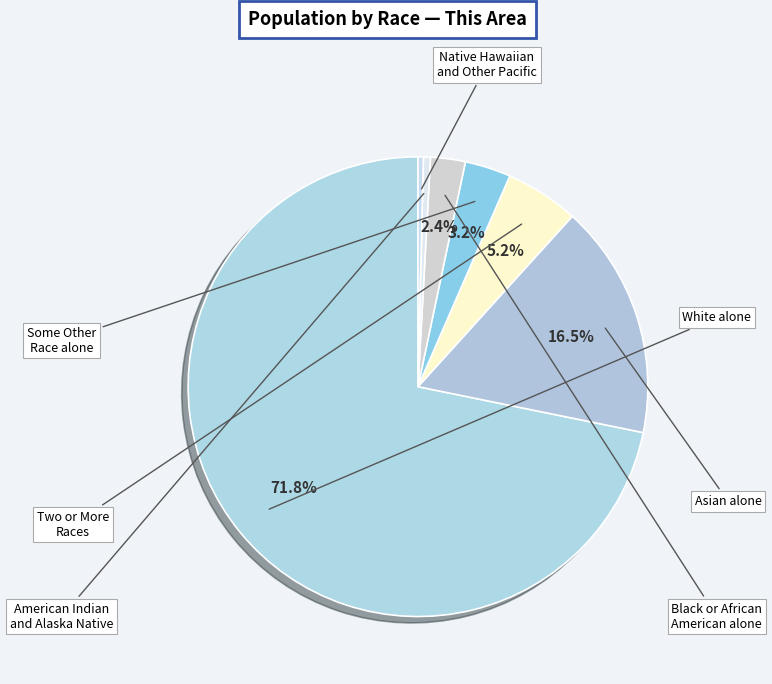

Count the number of slices in the pie.

7